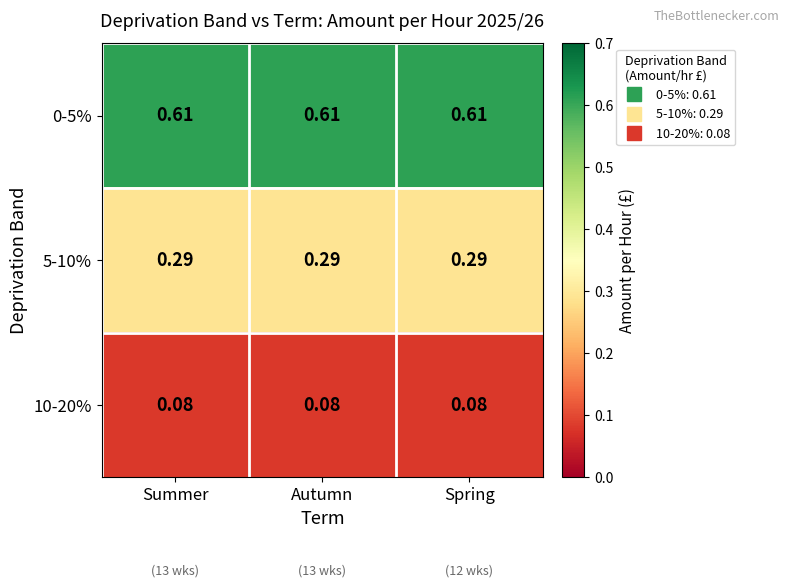

At Spring, list the series in order from largest to smallest.

0-5%, 5-10%, 10-20%